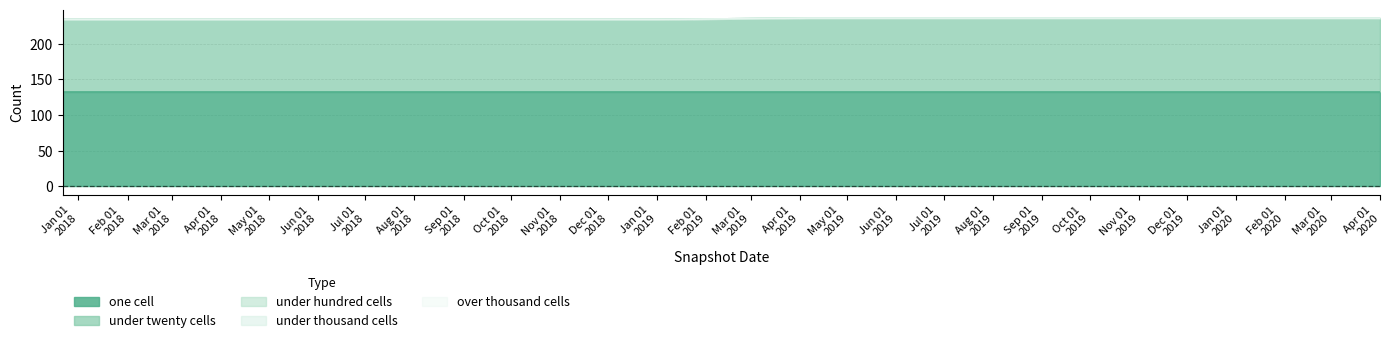

Which series has the largest total across all categories?

one_cell